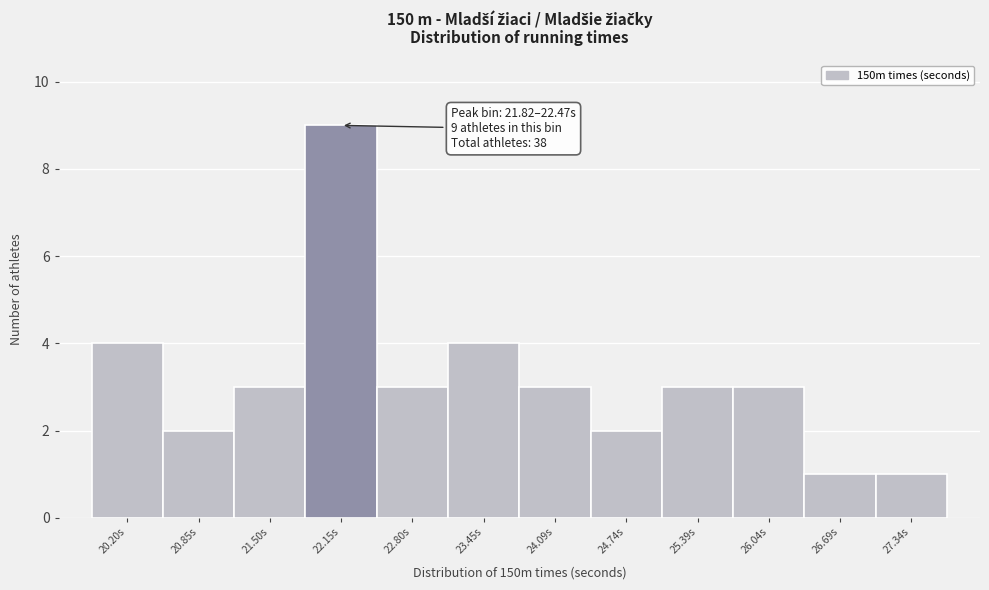

Which range on the x-axis has the tallest bar?

21.8 to 22.5